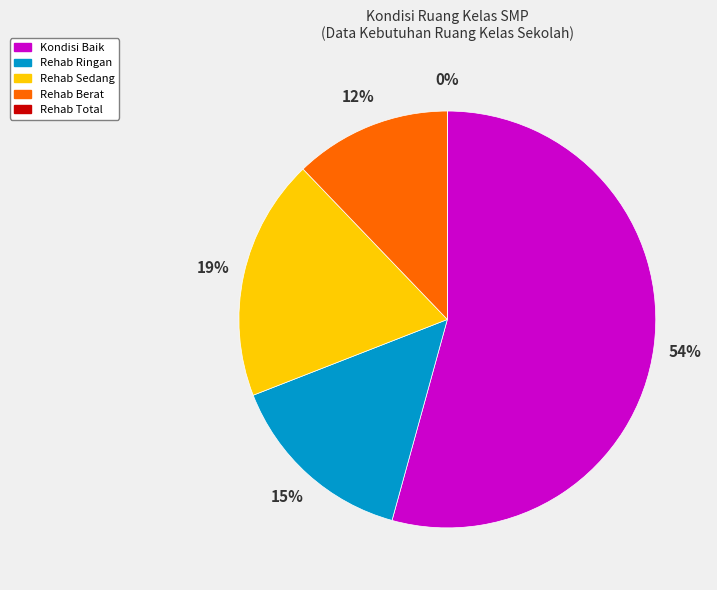

Is Rehab Berat the majority of the pie?

No